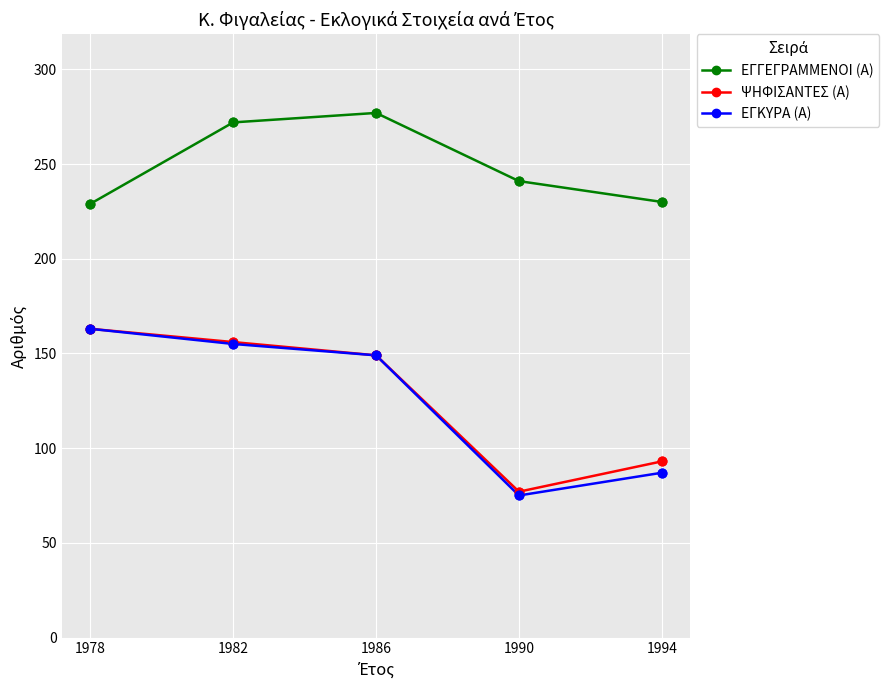

What is the difference between the highest and lowest values at 1978?

66